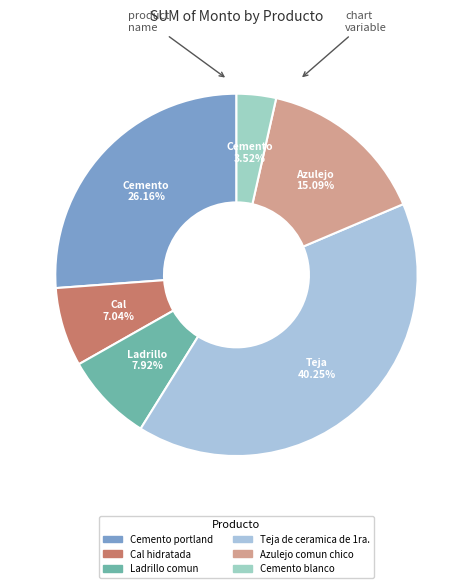

What is the ratio of the value at Cemento blanco to the value at Cemento portland?

0.1